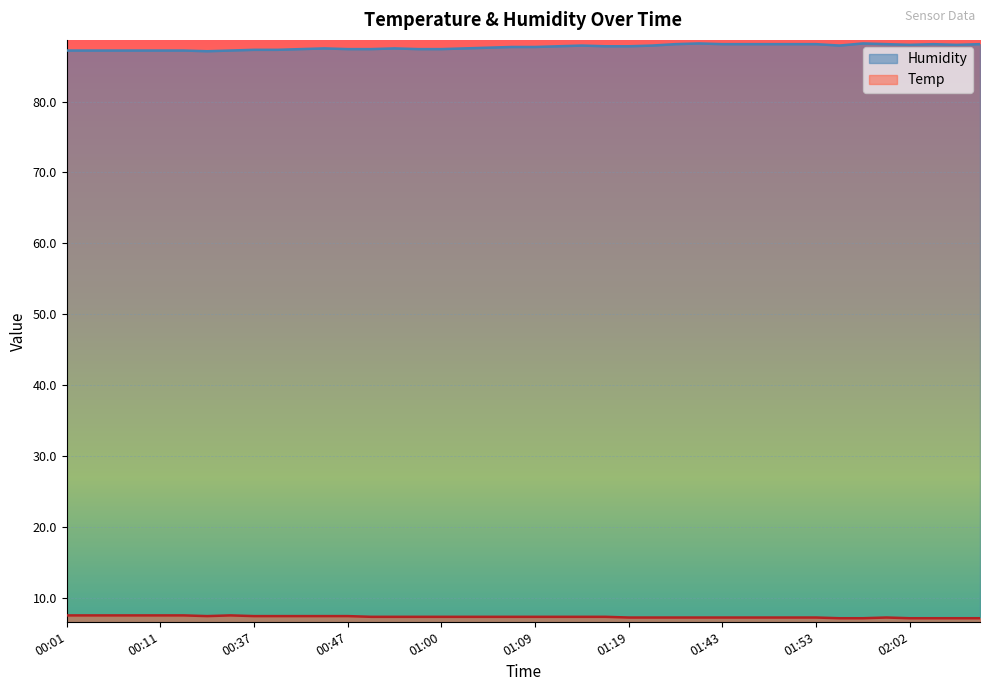

Which label corresponds to the largest value in the chart?

01:41